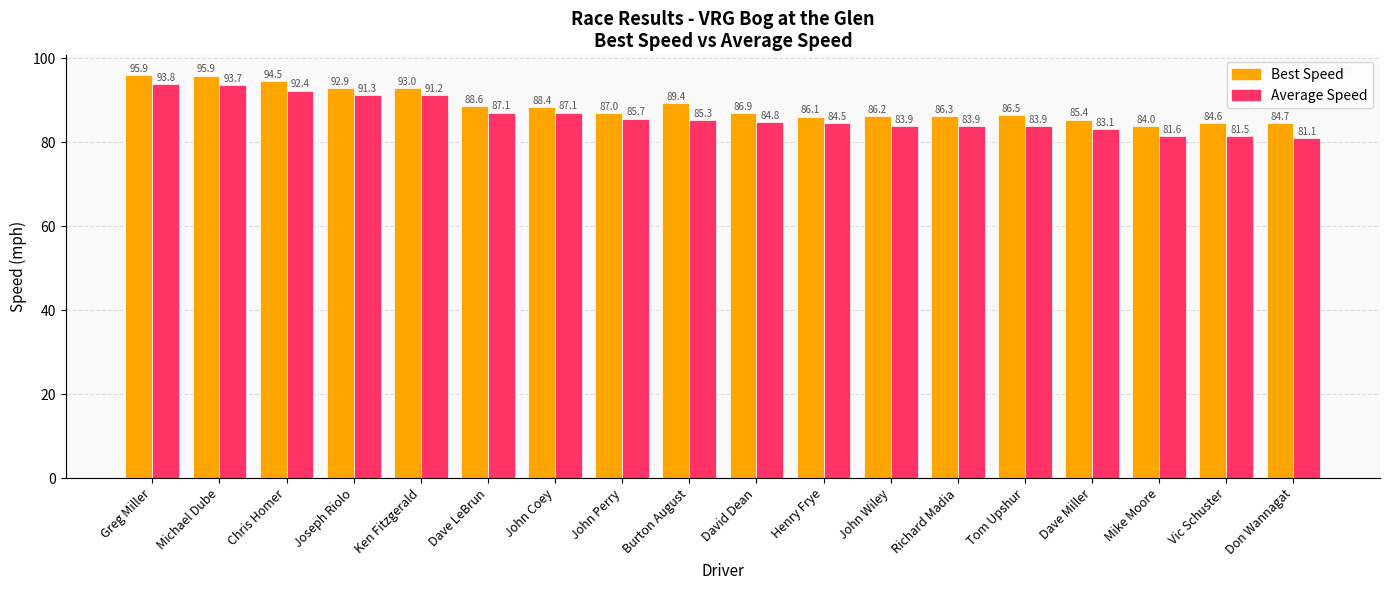

How many distinct data groups are displayed?

2